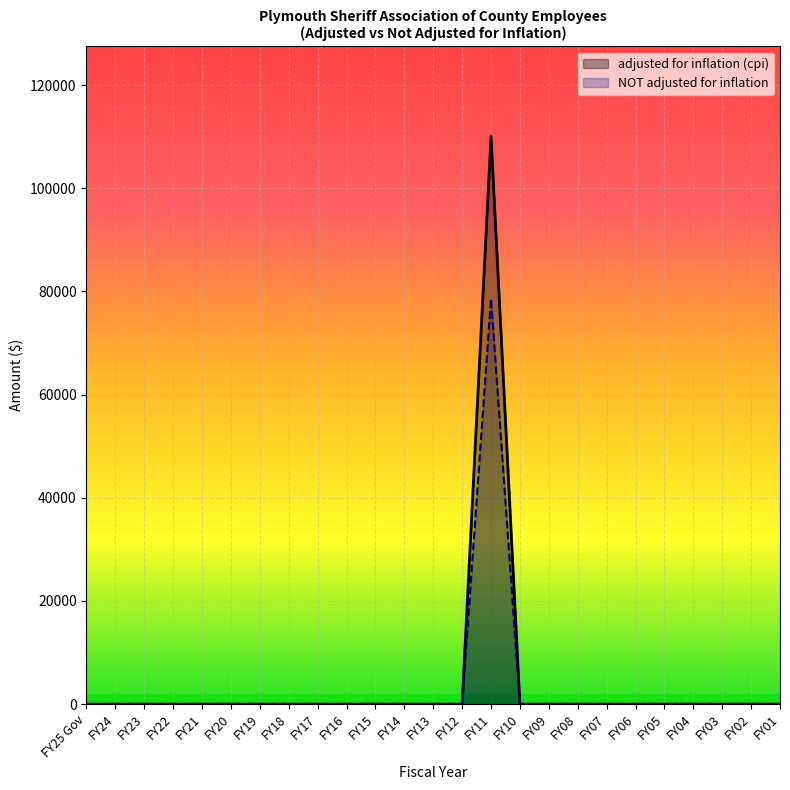

At which category does NOT adjusted for inflation reach its first local peak?

FY11